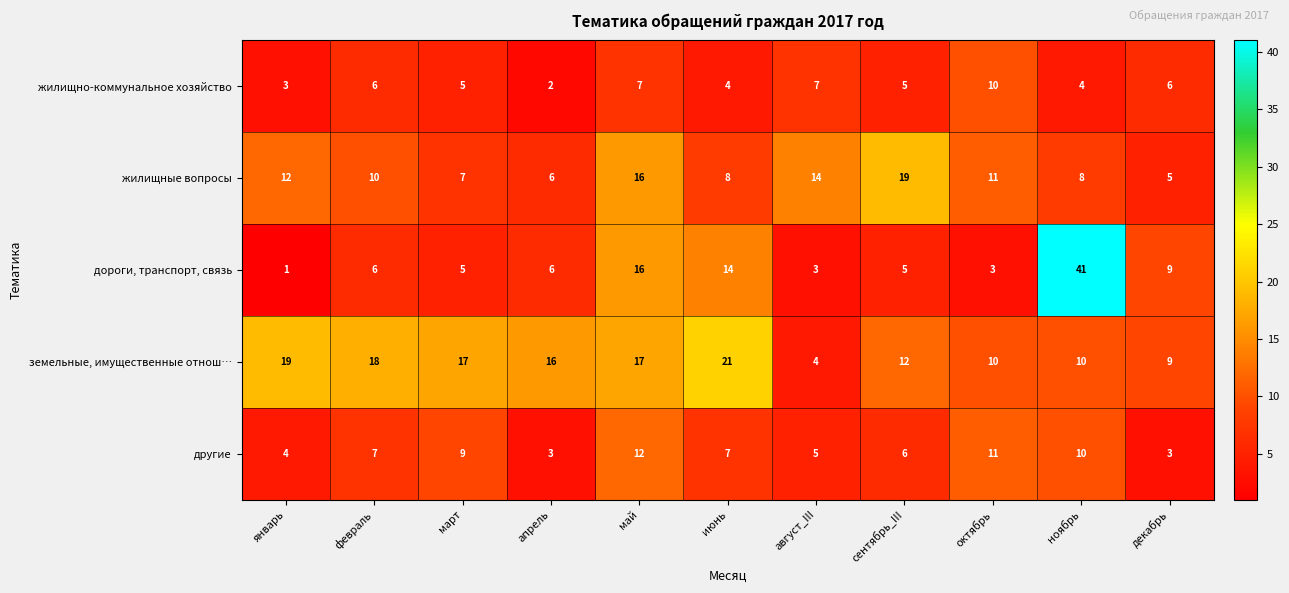

The value of земельные, имущественные отнош… at июнь is 5. True or false?

False